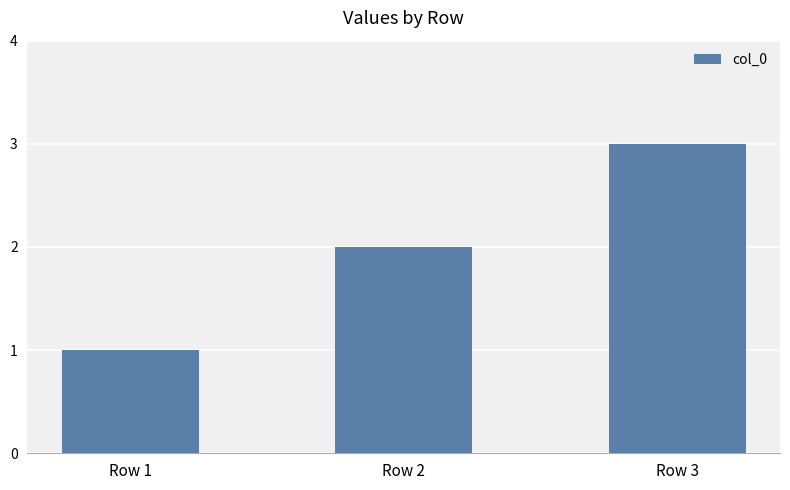

What value does the data have at Row 2?

2